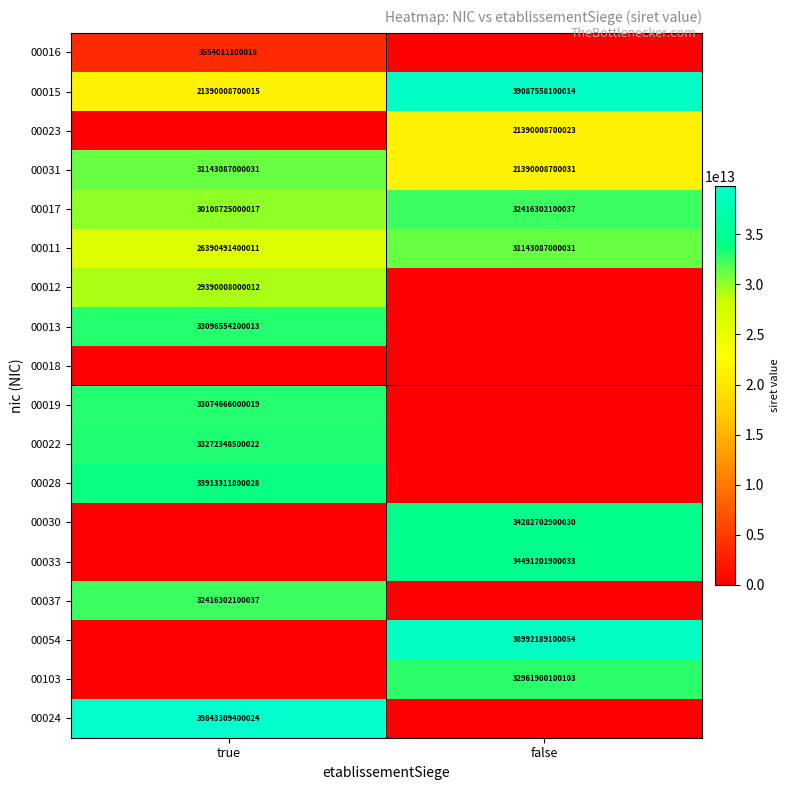

What is the greatest value displayed?

39843309400024